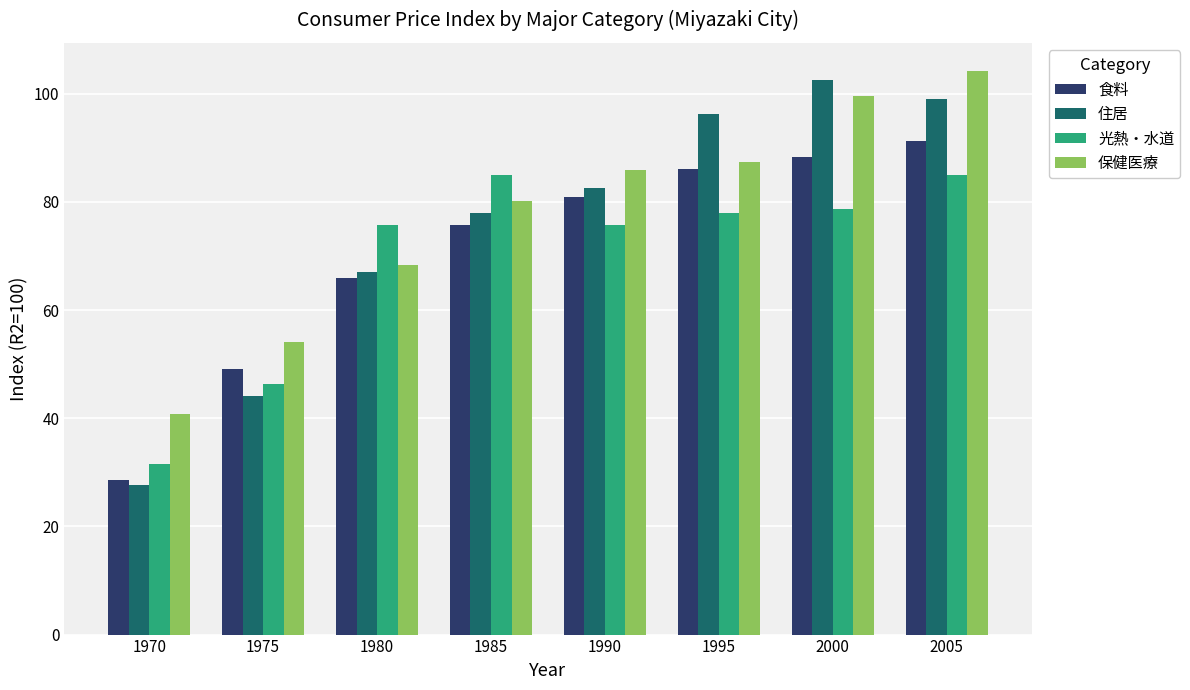

What is the sum of all 食料 values?

565.7